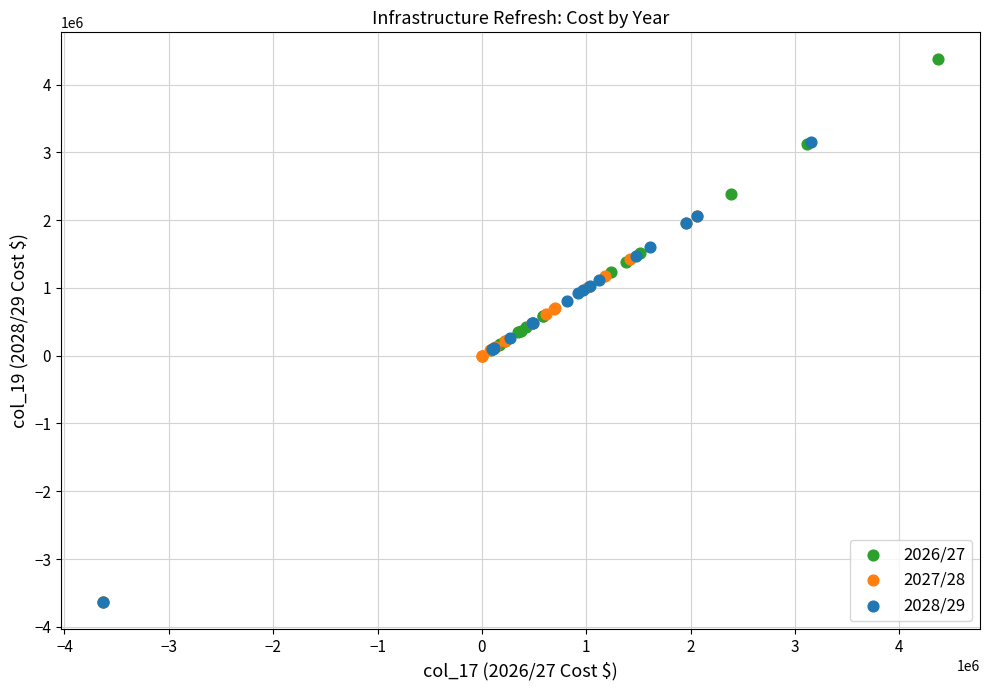

What are all the series names shown in the legend?

2026/27, 2027/28, 2028/29